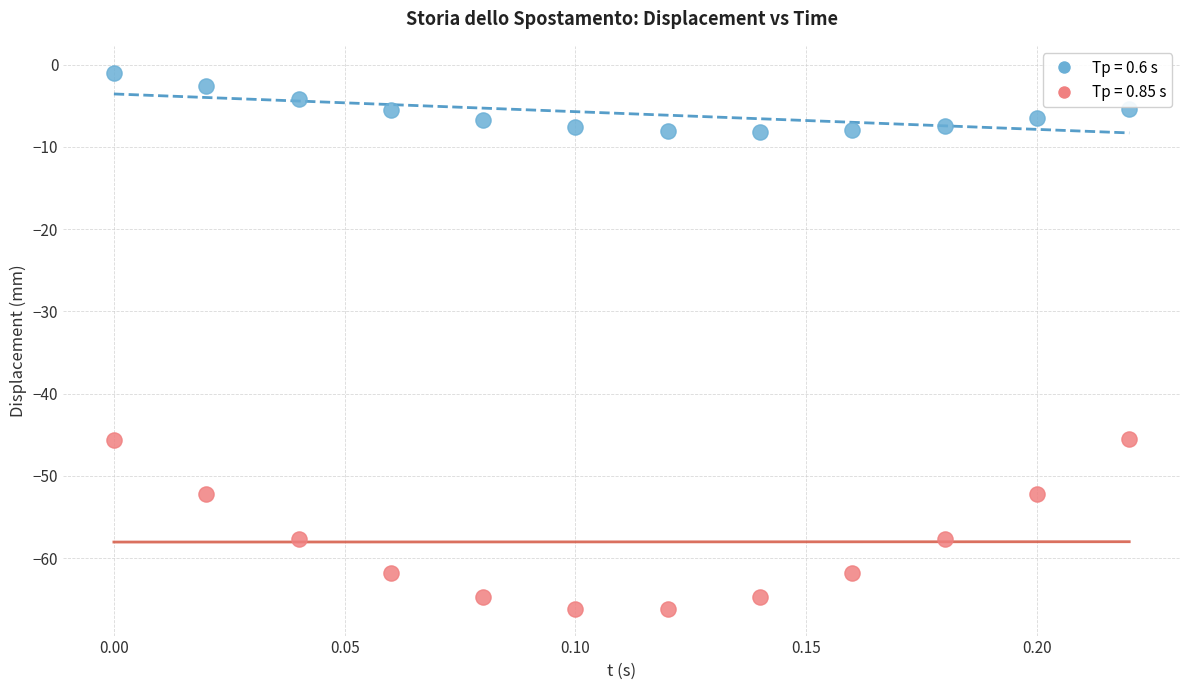

Which series contains the lowest Y value?

Tp = 0.85 s